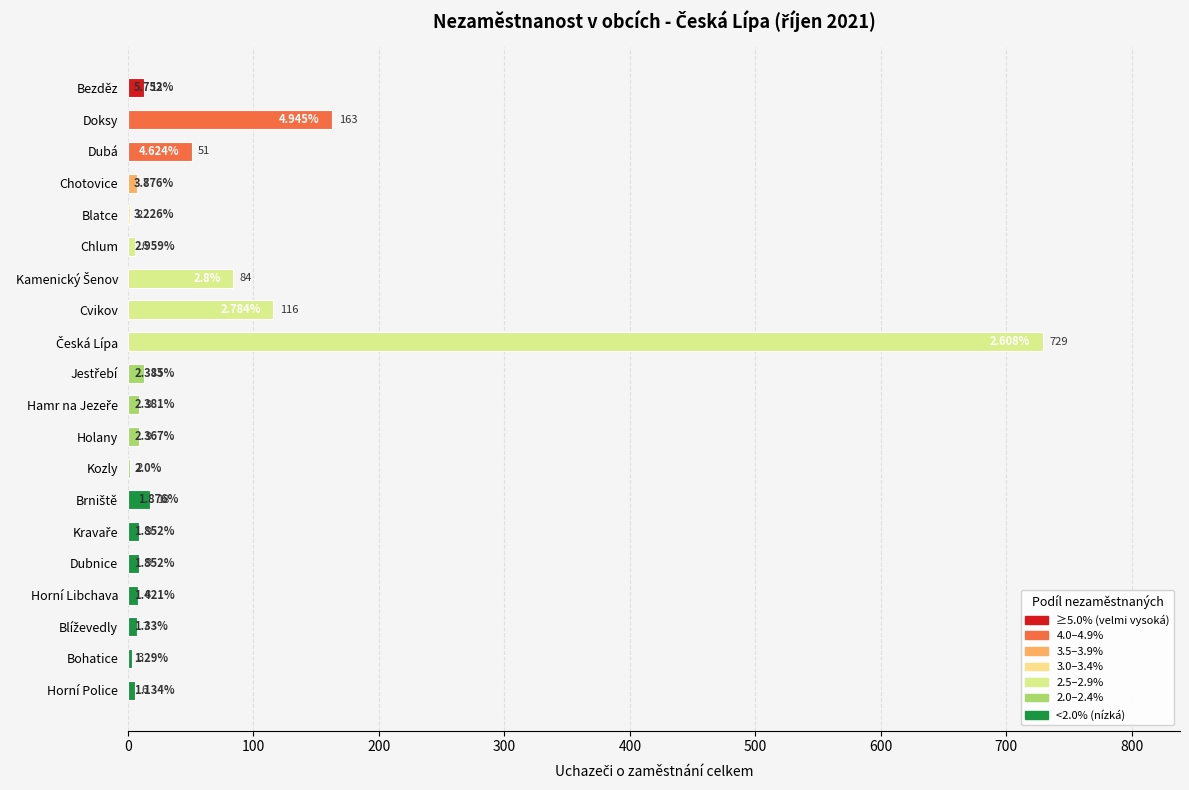

How many series are shown in this chart?

1